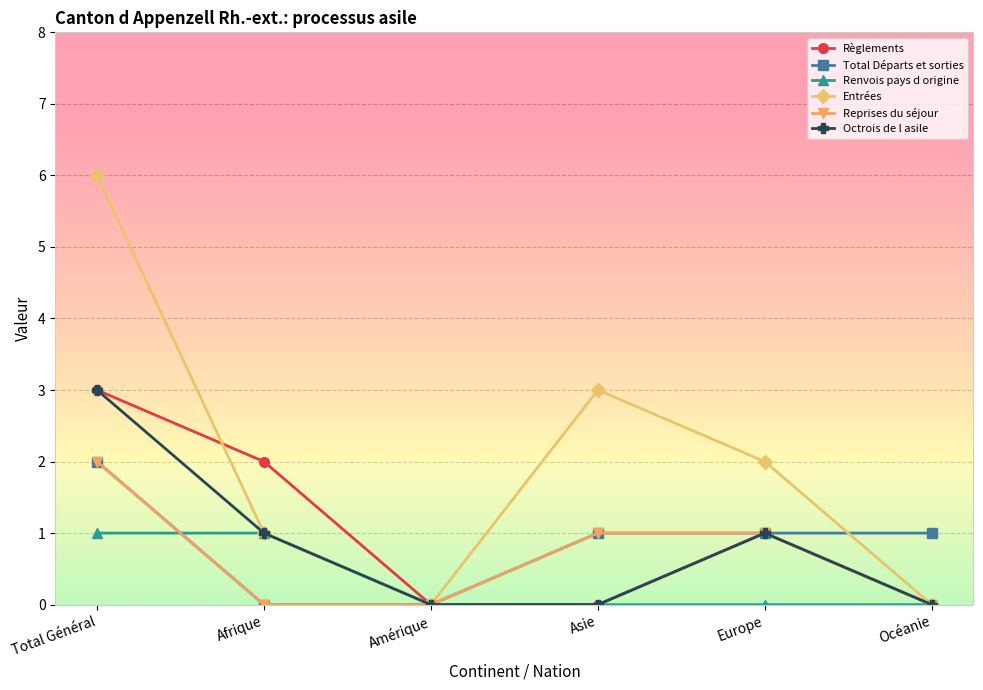

Which category has the highest value across all series?

Total Général